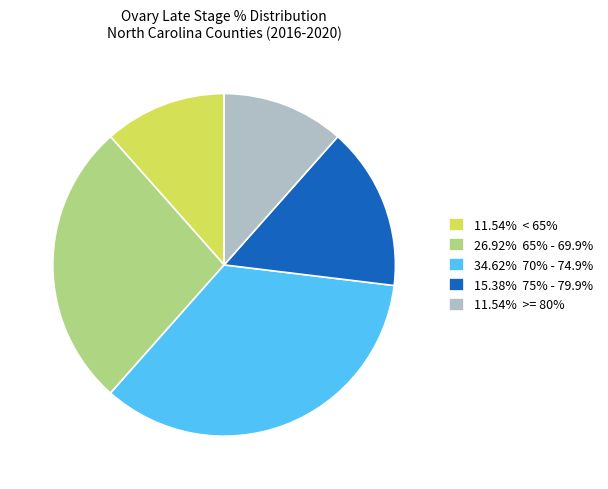

Is there any slice that represents more than half of the pie?

No